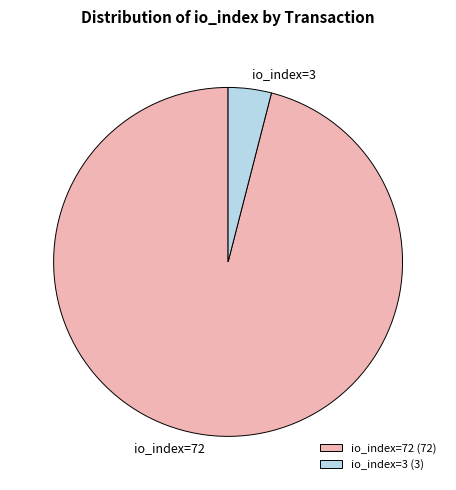

Which has a higher value, io_index=3 or io_index=72?

io_index=72